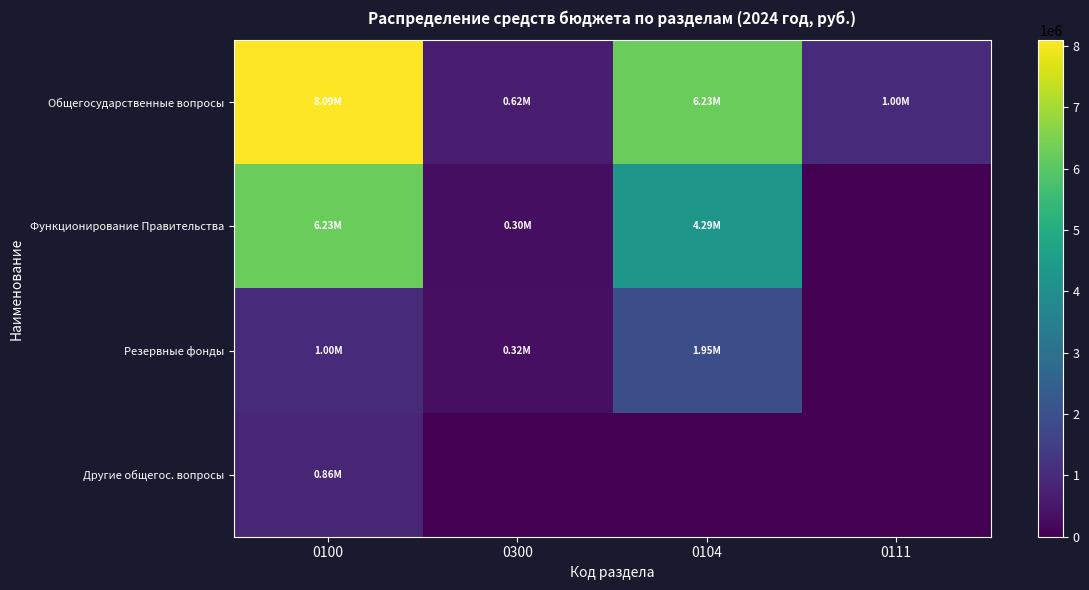

Reading left to right, list all the values displayed in this chart.

Общегосударственные вопросы: 0100=8091399.6	0300=620000.0	0104=6234399.6	0111=1000000.0
Функционирование Правительства: 0100=6234399.6	0300=300000.0	0104=4288845.6	0111=0.0
Резервные фонды: 0100=1000000.0	0300=320000.0	0104=1945554.0	0111=0.0
Другие общегос. вопросы: 0100=857000.0	0300=0.0	0104=0.0	0111=0.0